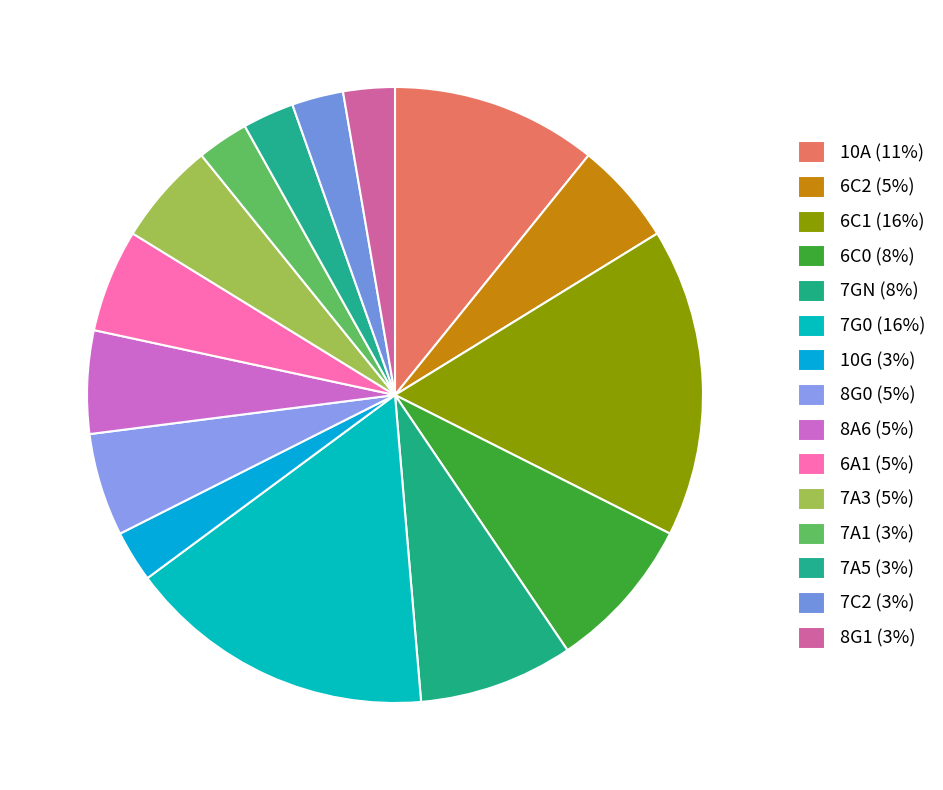

Does 7A1 account for over 50% of the chart?

No